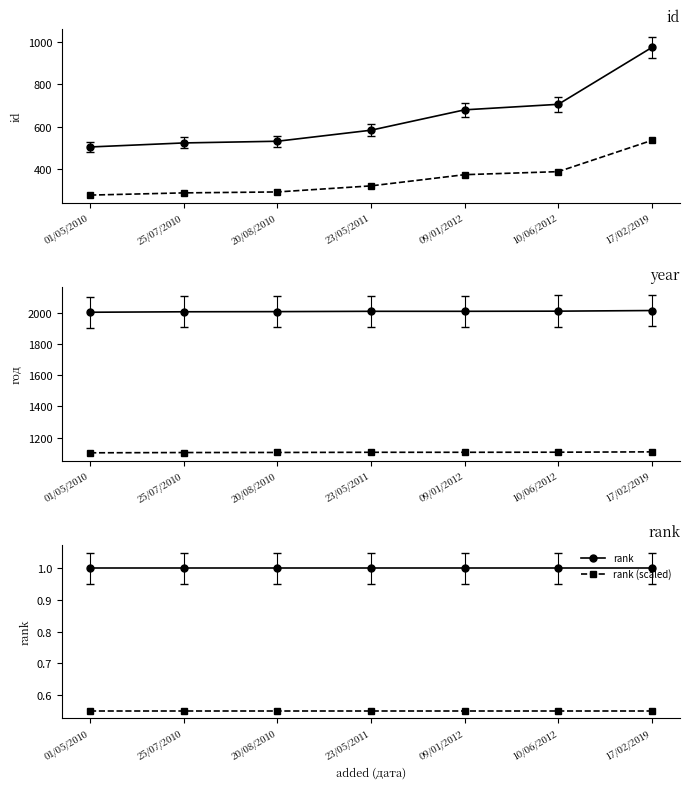

Which category has the lowest value across all series?

01/05/2010